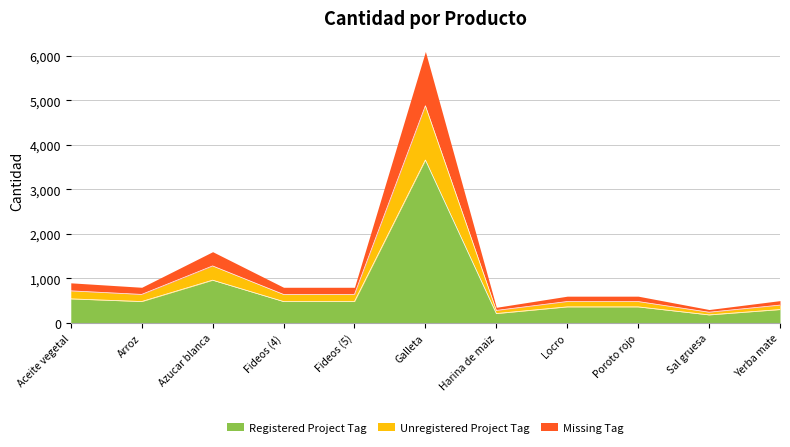

Does the chart display data point markers on the line(s)?

No